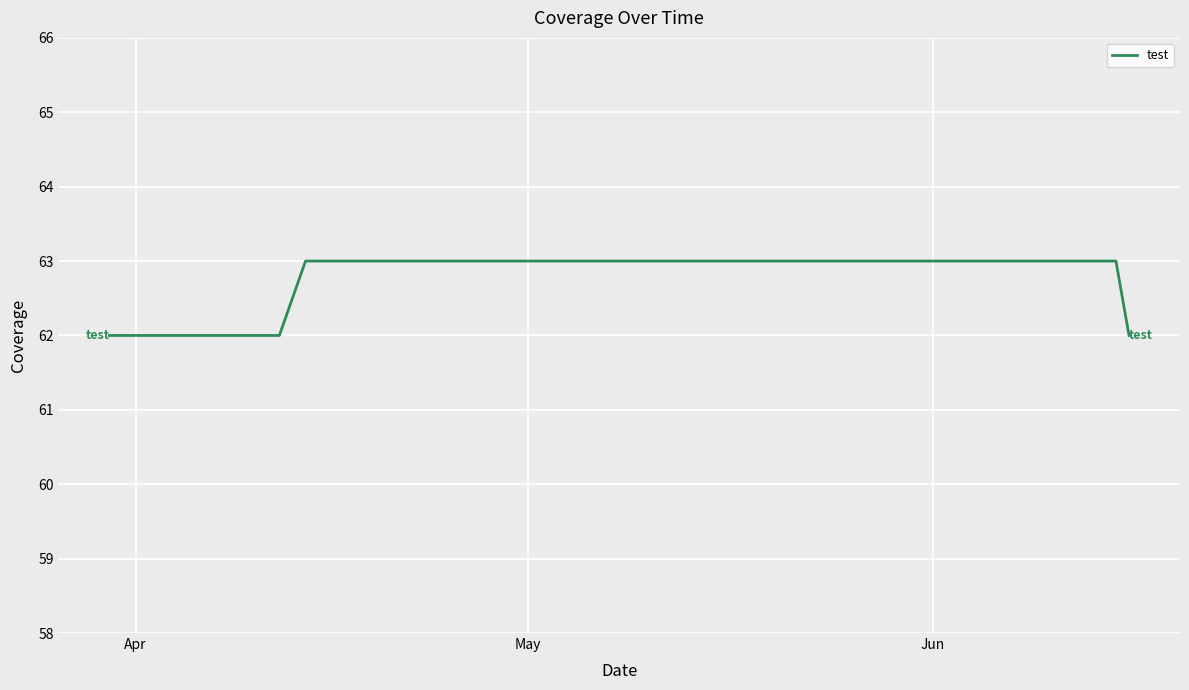

What is the smallest value displayed?

62